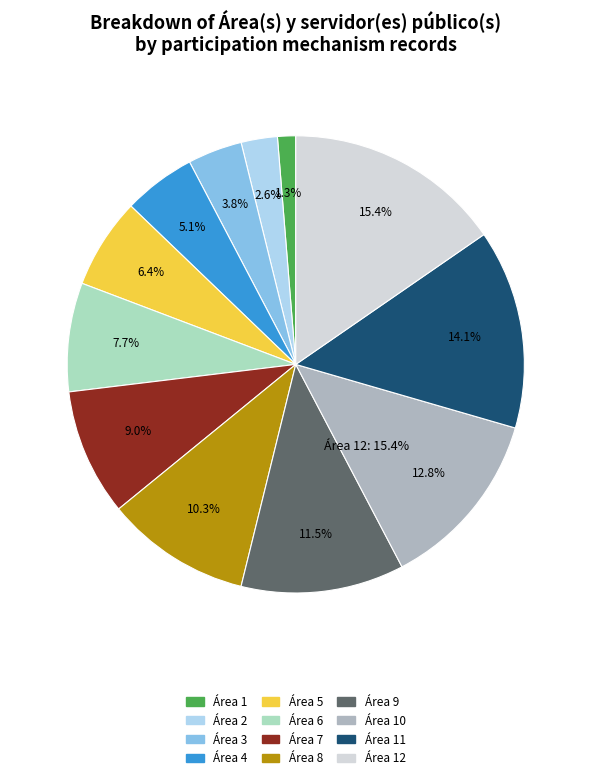

Is there any slice that represents more than half of the pie?

No